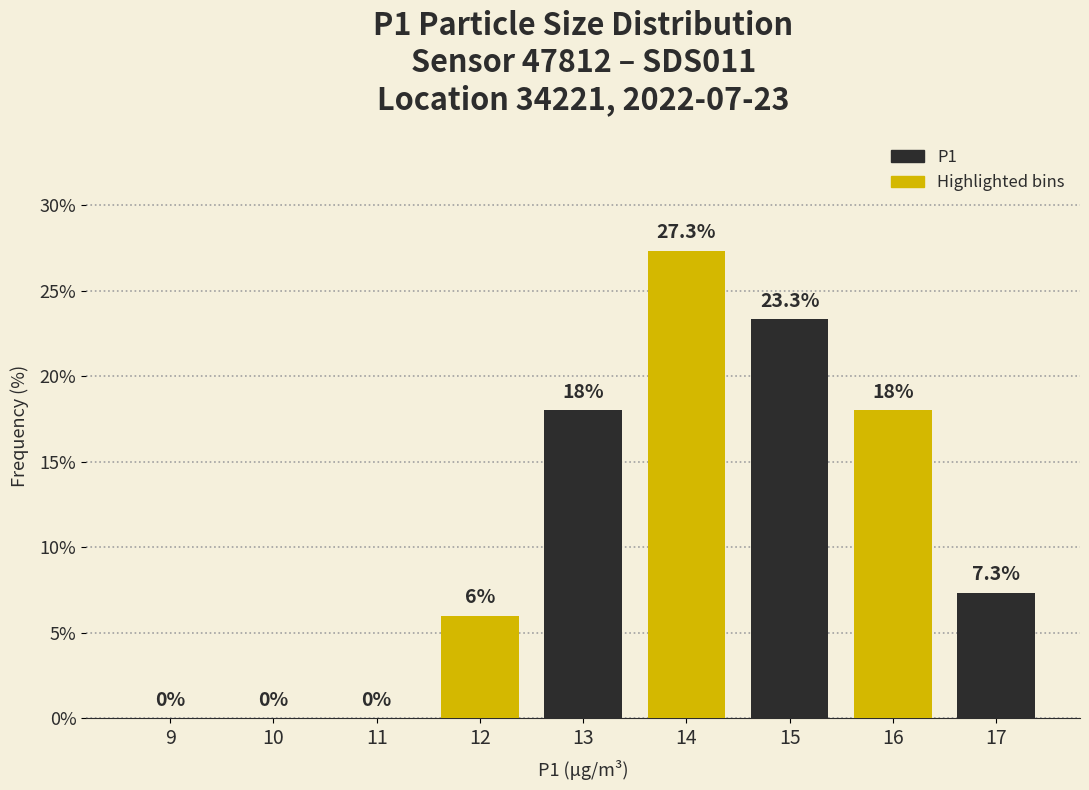

Reading left to right, transcribe all the data shown in this chart.

9=0.0	10=0.0	11=0.0	12=6.0	13=18.0	14=27.3	15=23.3	16=18.0	17=7.3